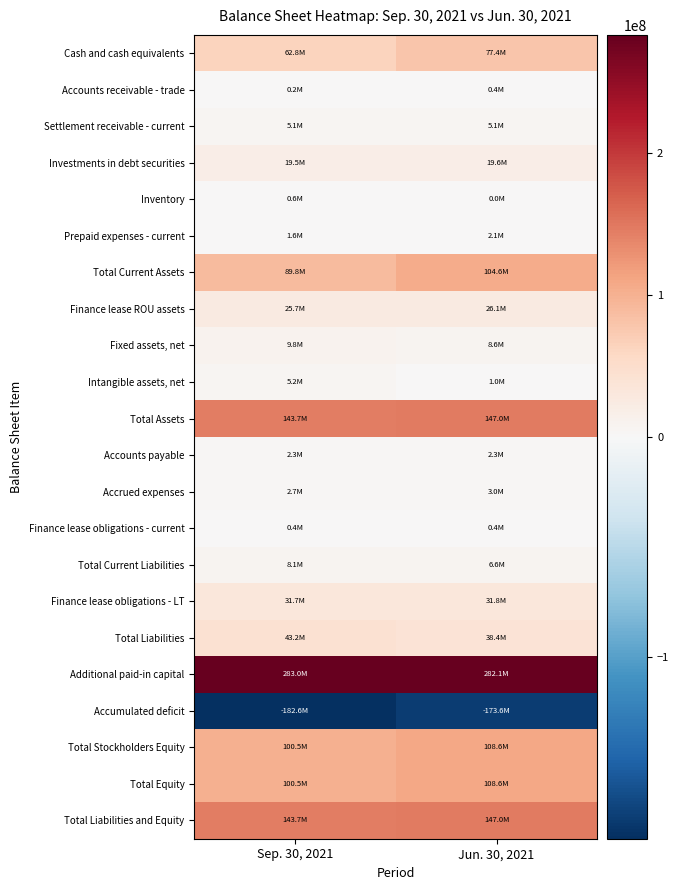

What is the minimum value shown in the chart?

-182566000